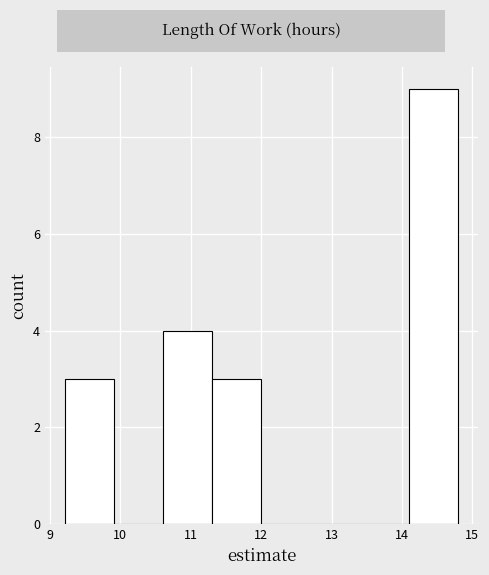

Reading left to right, list every bar in this chart as the range it spans on the x-axis followed by its height. Neither the bar edges nor the heights are printed on the chart, so give them approximately, as read against the axes.

9.2 to 9.9: 3
9.9 to 10.6: 0
10.6 to 11.3: 4
11.3 to 12.0: 3
12.0 to 12.7: 0
12.7 to 13.4: 0
13.4 to 14.1: 0
14.1 to 14.8: 9